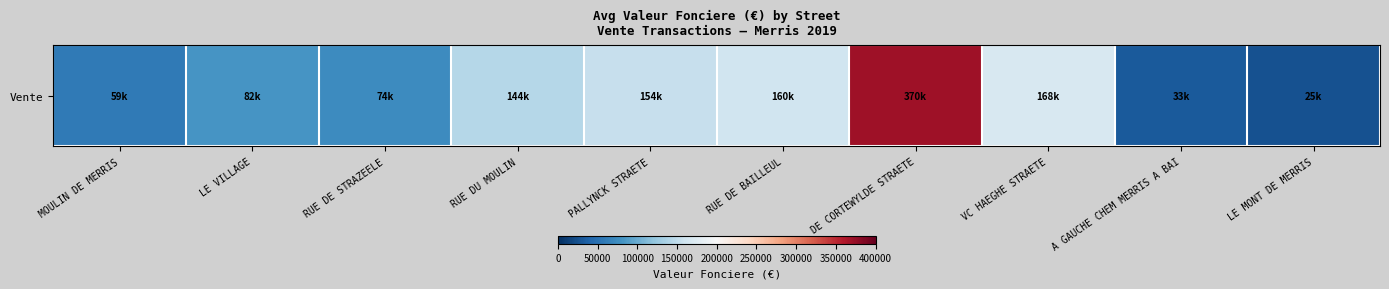

What is the ratio of the value at RUE DE STRAZEELE to the value at DE CORTEWYLDE STRAETE?

0.2